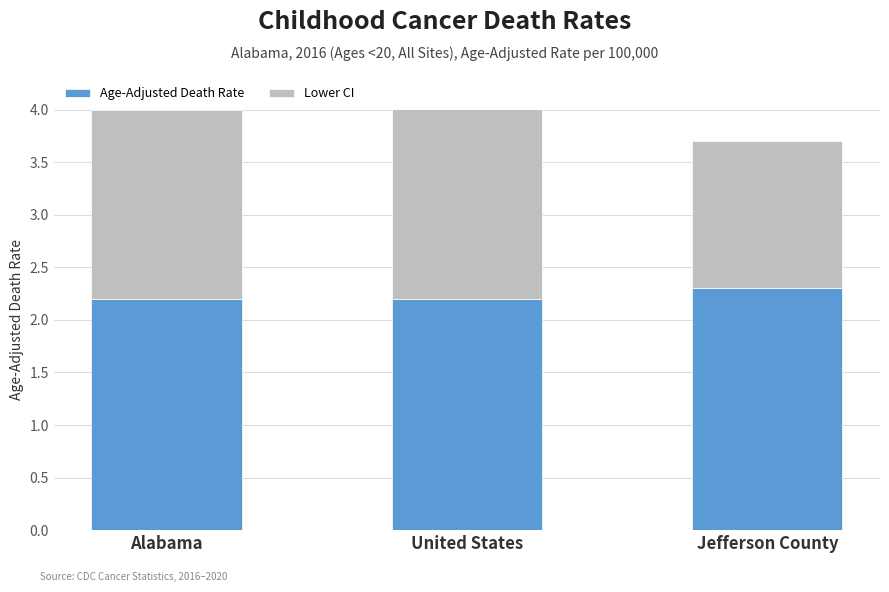

Rank the series by their average value, from highest to lowest.

Age-Adjusted Death Rate, Lower CI